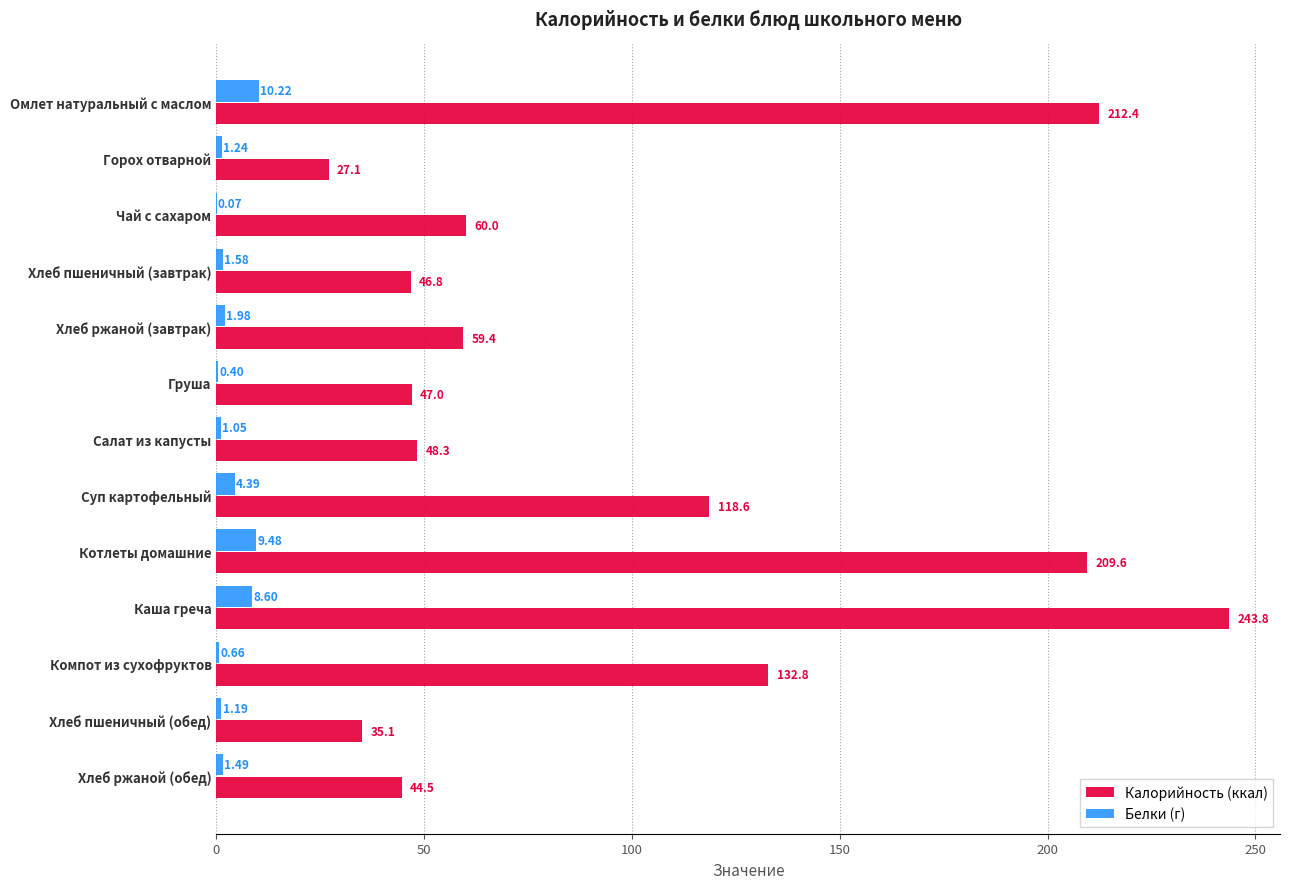

Which series has the largest total across all categories?

Калорийность (ккал)